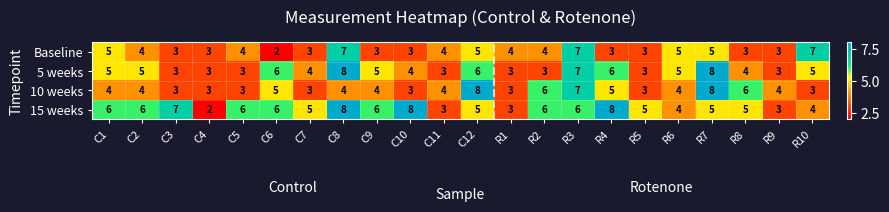

Is it true that 10 weeks equals 11 at R7?

False